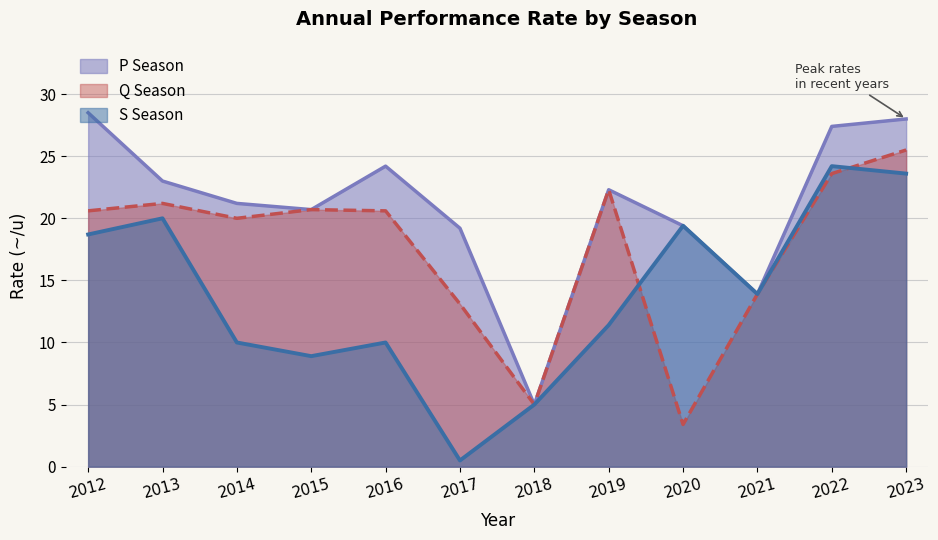

At how many categories does at least one series exceed 23?

4